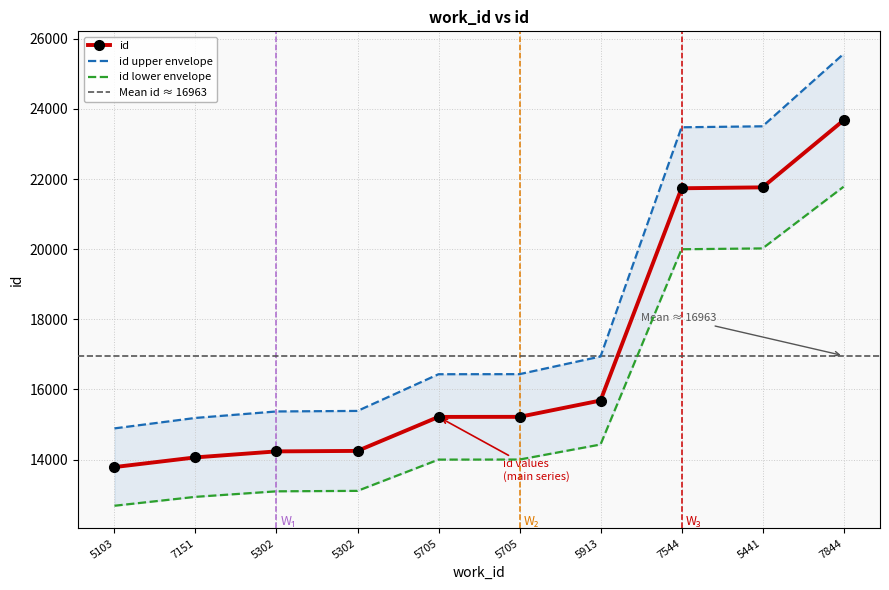

Rank the categories by value from highest to lowest.

7844, 5441, 7544, 5913, 5705, 5705, 5302, 5302, 7151, 5103